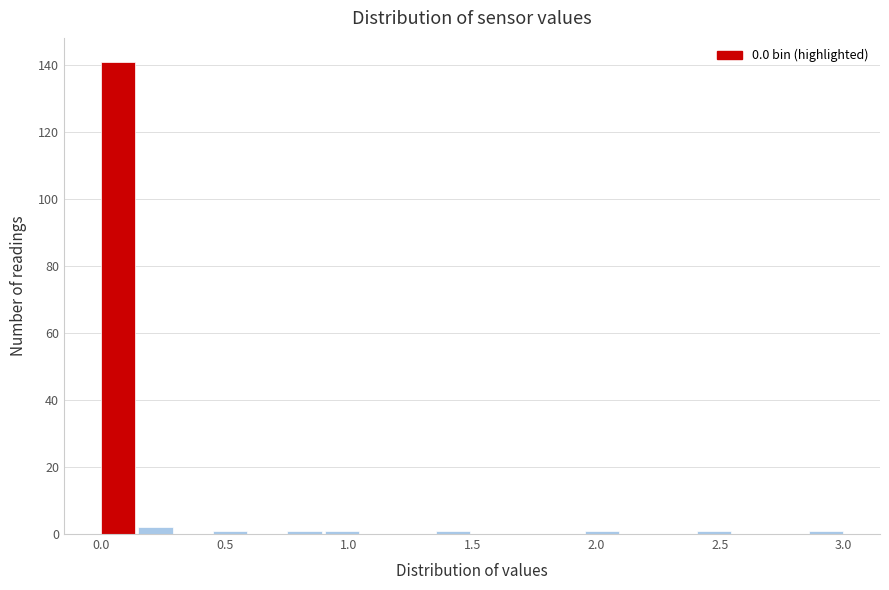

Around what value on the x-axis is the tallest bar? Give the approximate position of its centre, as read against the axis.

0.05